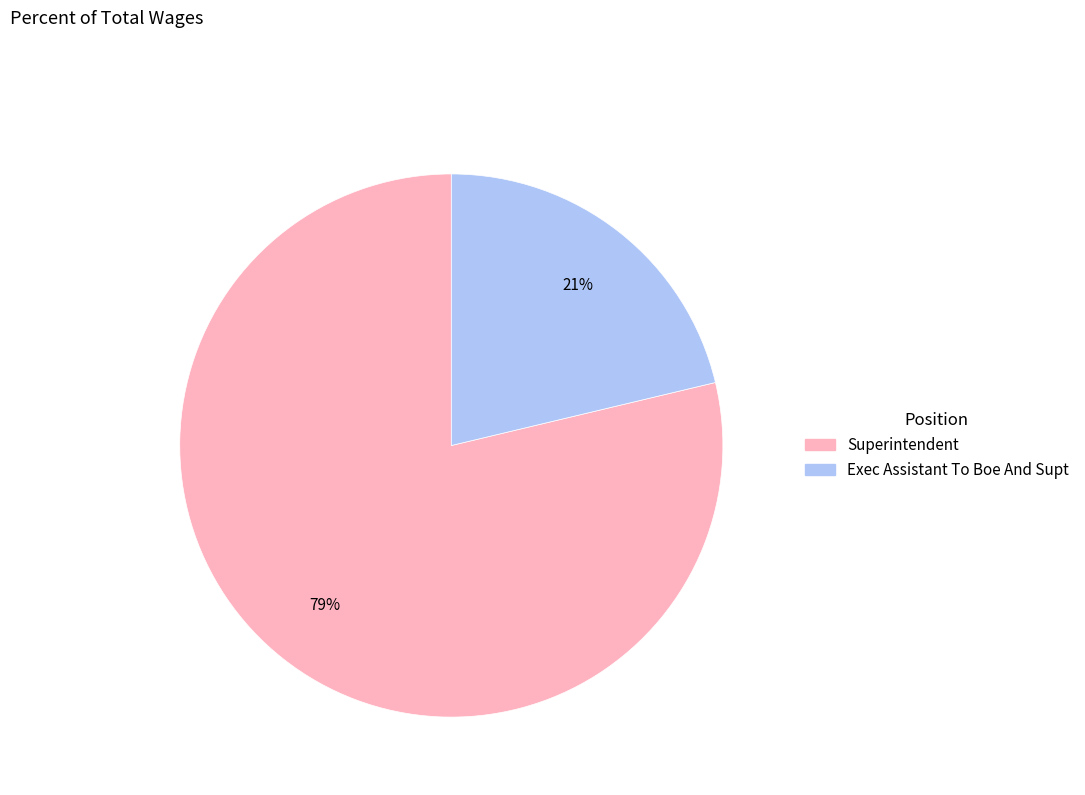

True or false: Superintendent accounts for 79% of the total.

True